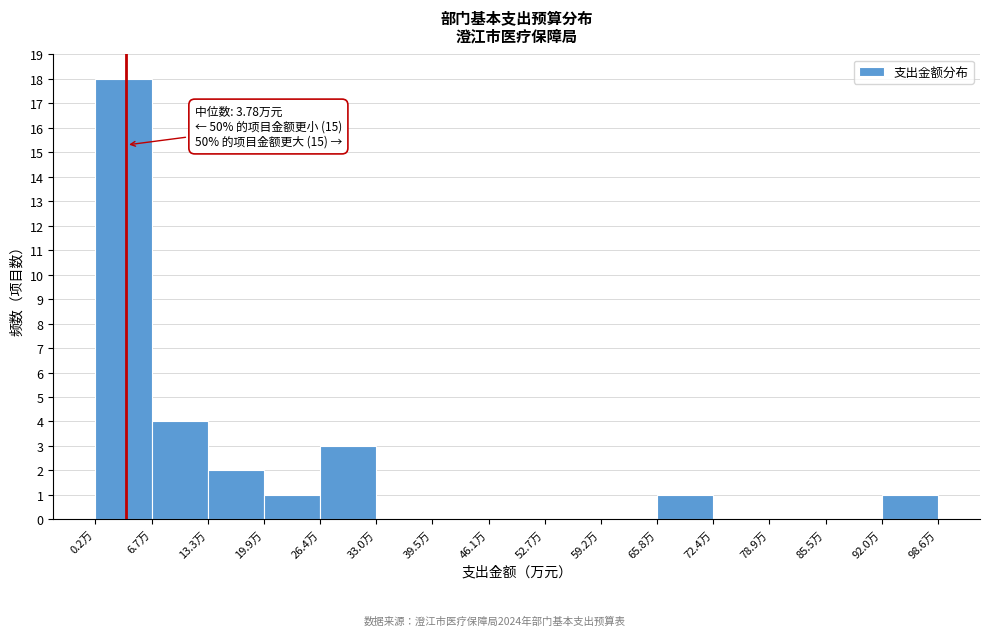

Over which range of the x-axis is the bar tallest?

0 to 7